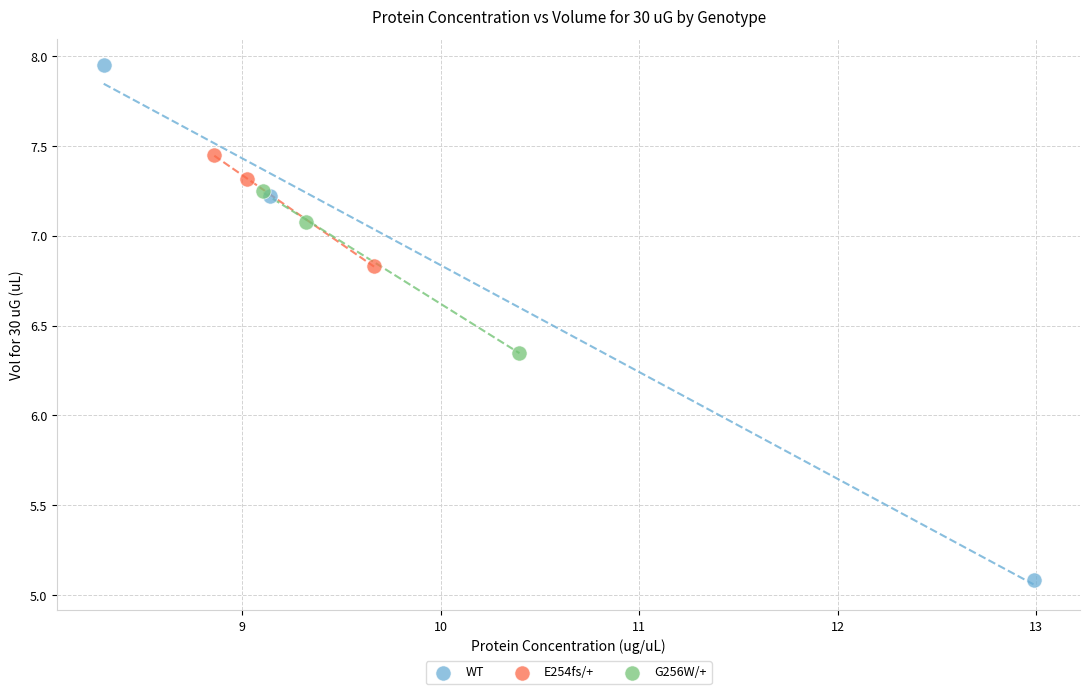

Which series contains the highest Y value?

WT